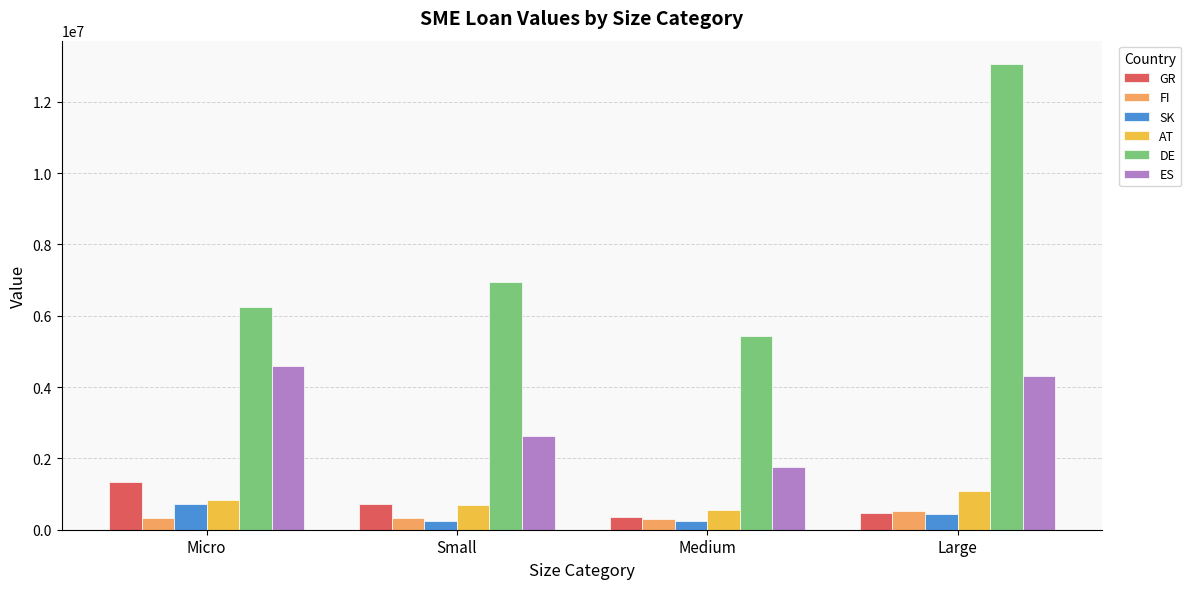

What is the spread (max minus min) of values at Micro?

5907955